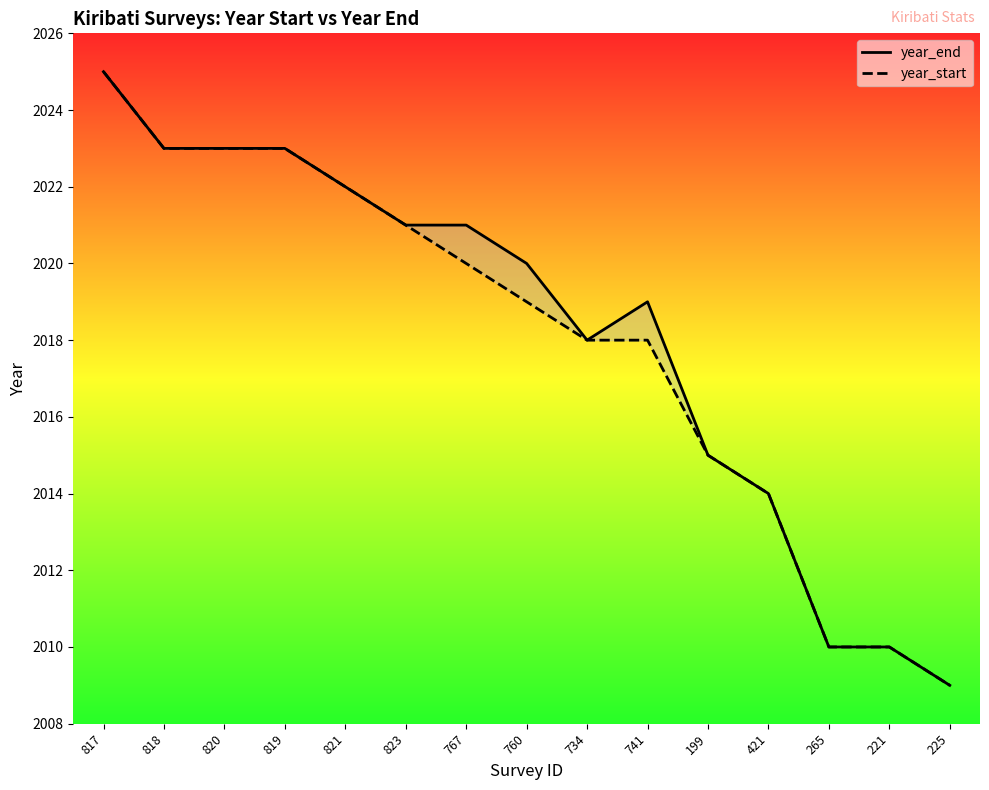

What is the label of the 3rd point from the right?

265